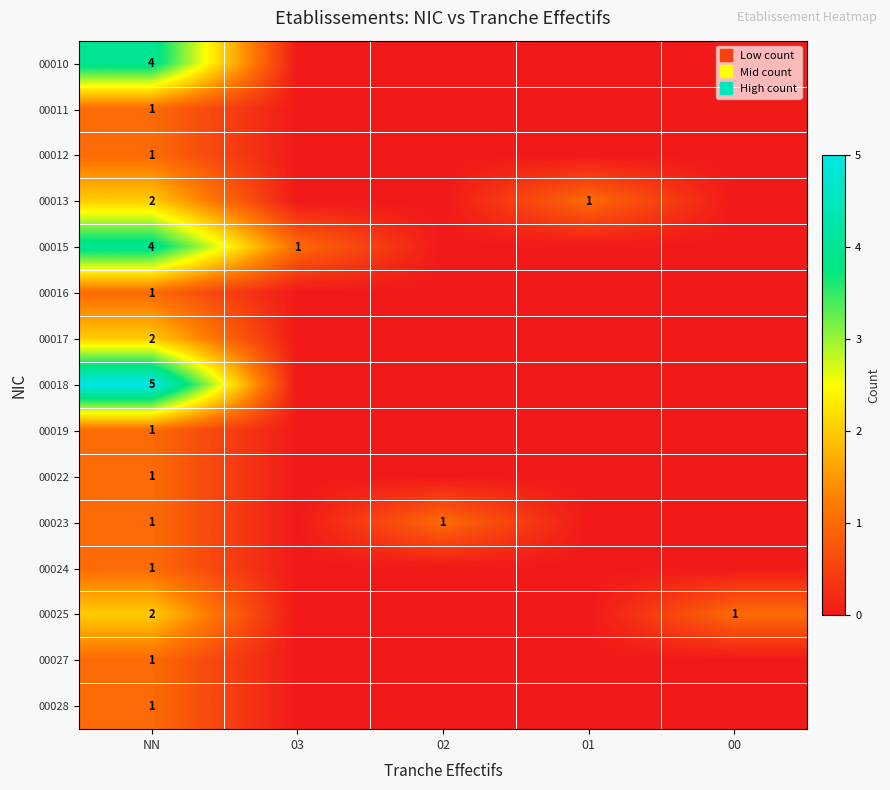

What is the sum of the 00013 values at 01 and NN?

3